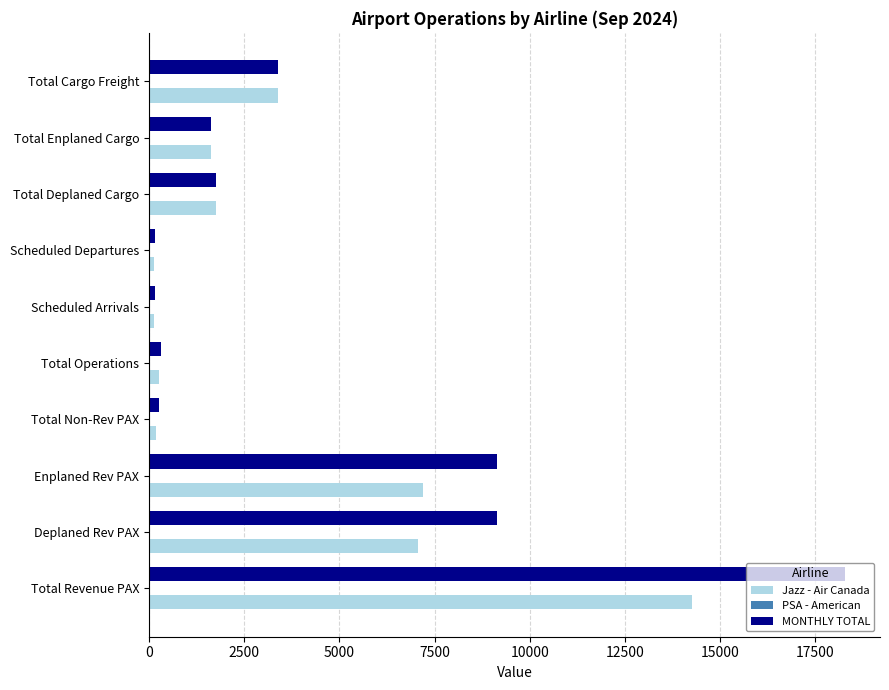

At which category does the chart reach its peak across all series?

Total Revenue PAX